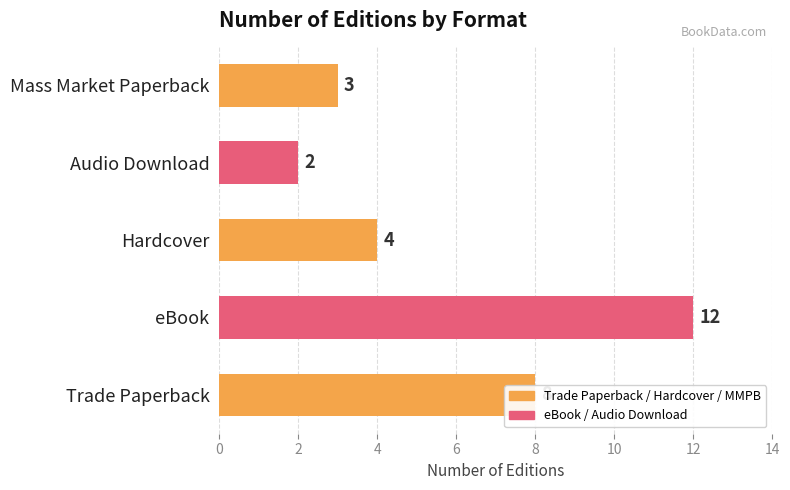

True or false: the data shows 20 at eBook.

False